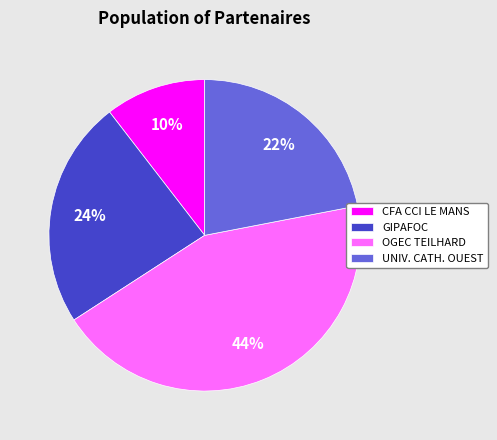

The GIPAFOC slice represents 24% of the pie. True or false?

True